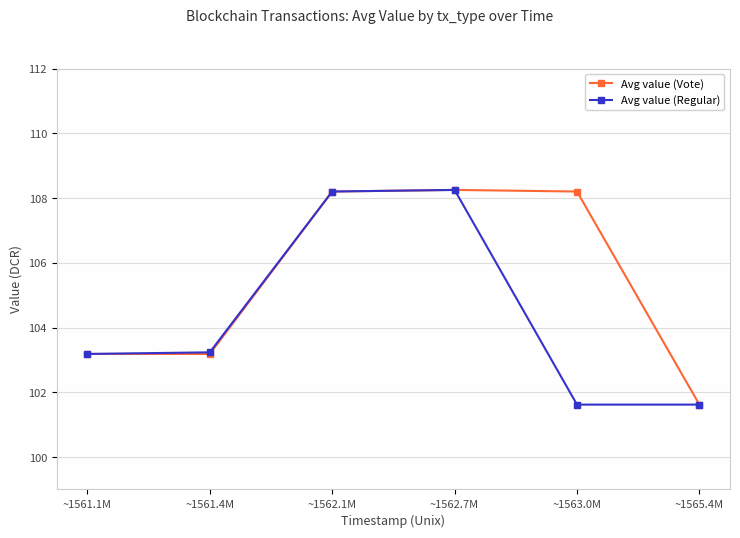

Where does the Avg value (Vote) series first go above 108?

~1562.1M